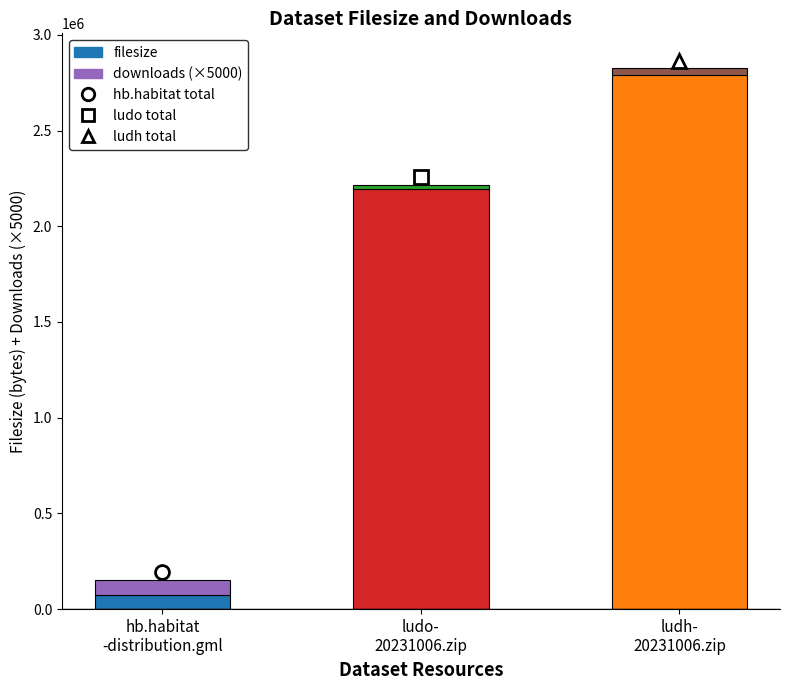

What is the sum of all filesize values?

5056641